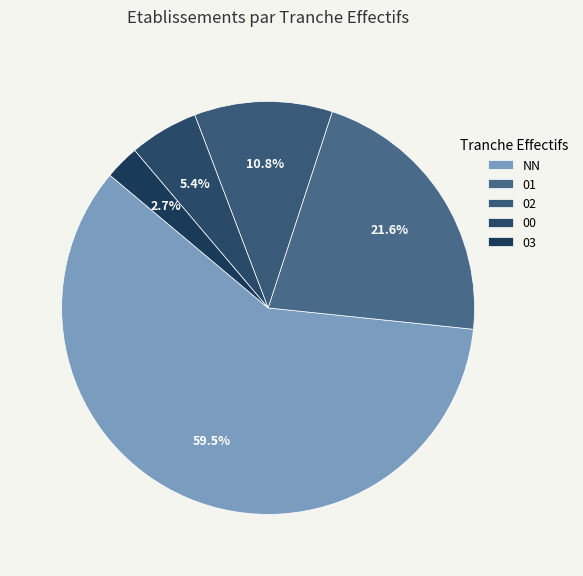

What is the change in value from NN to 03?

-21